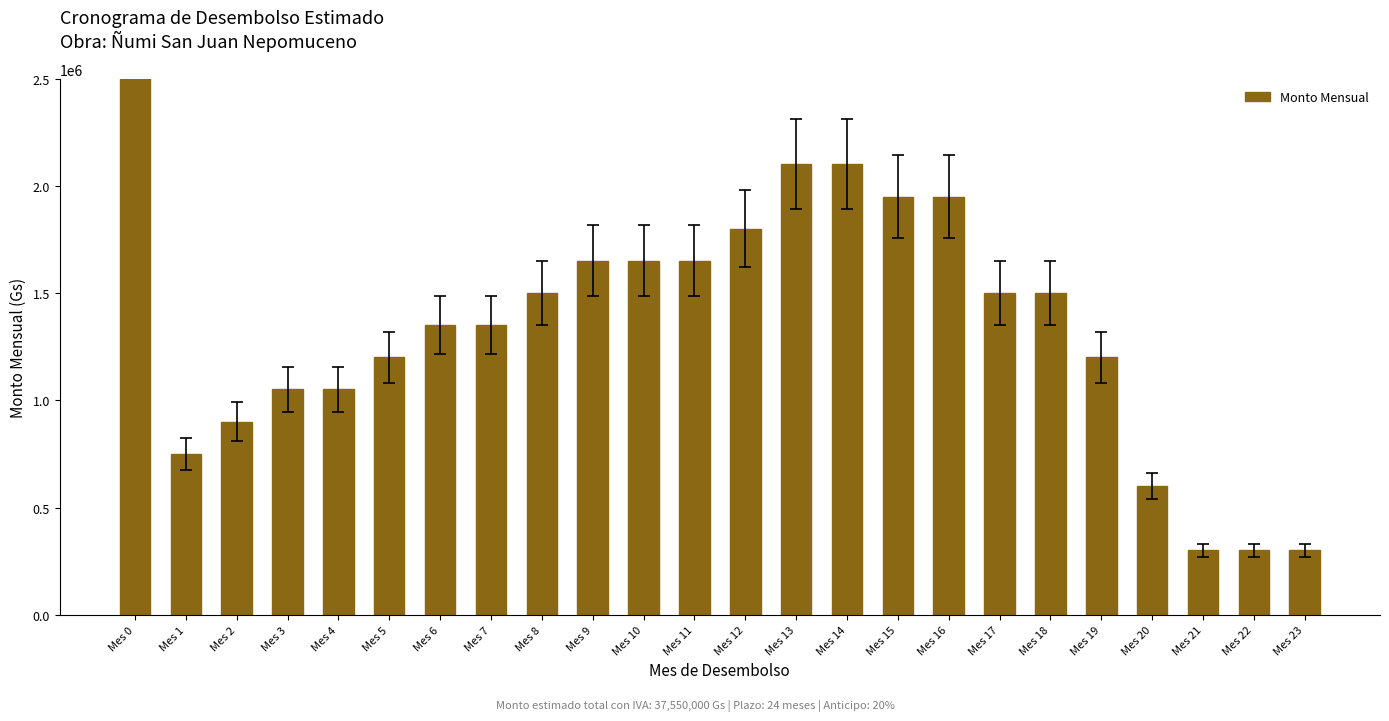

What is the value of the 22nd bar from the left?

300400